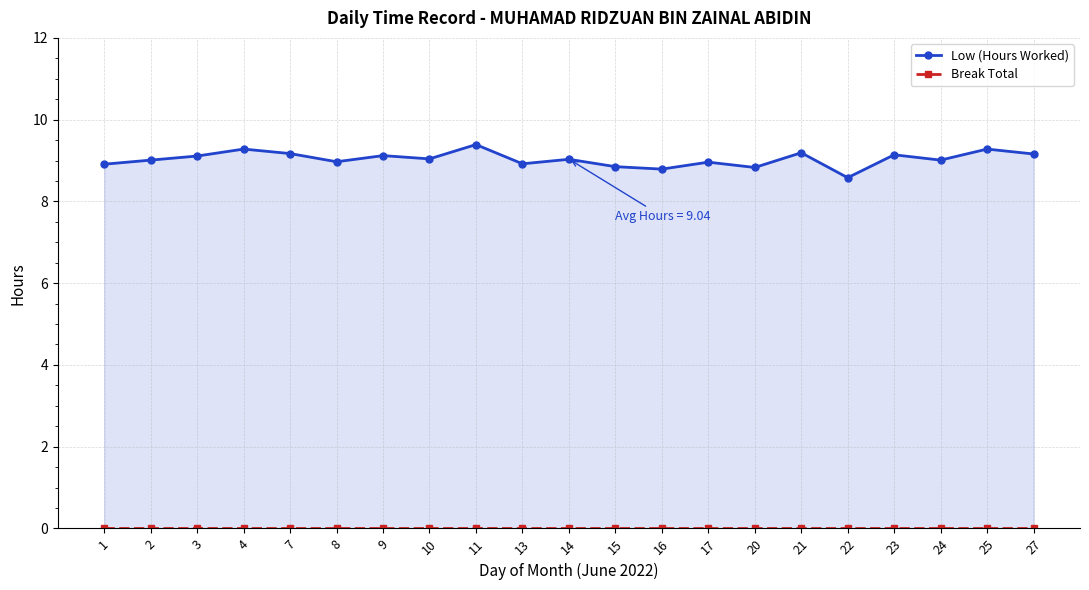

Which series has the widest spread of values?

Low (Hours Worked)